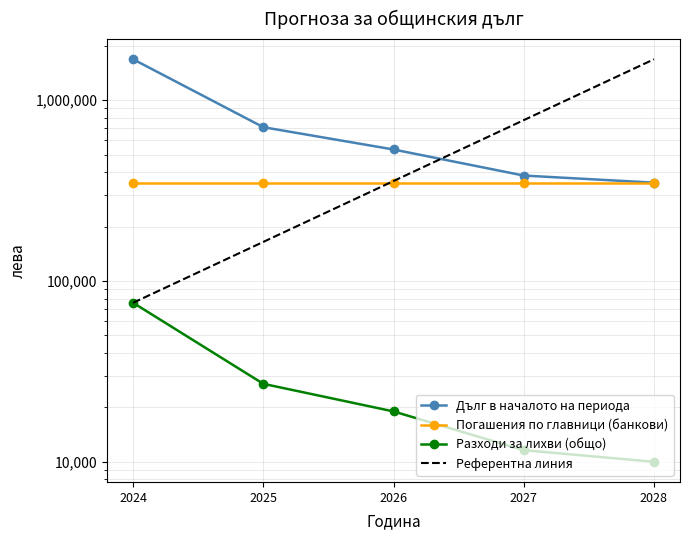

Rank the categories by Движение по дълга value from lowest to highest.

2028, 2027, 2026, 2025, 2024